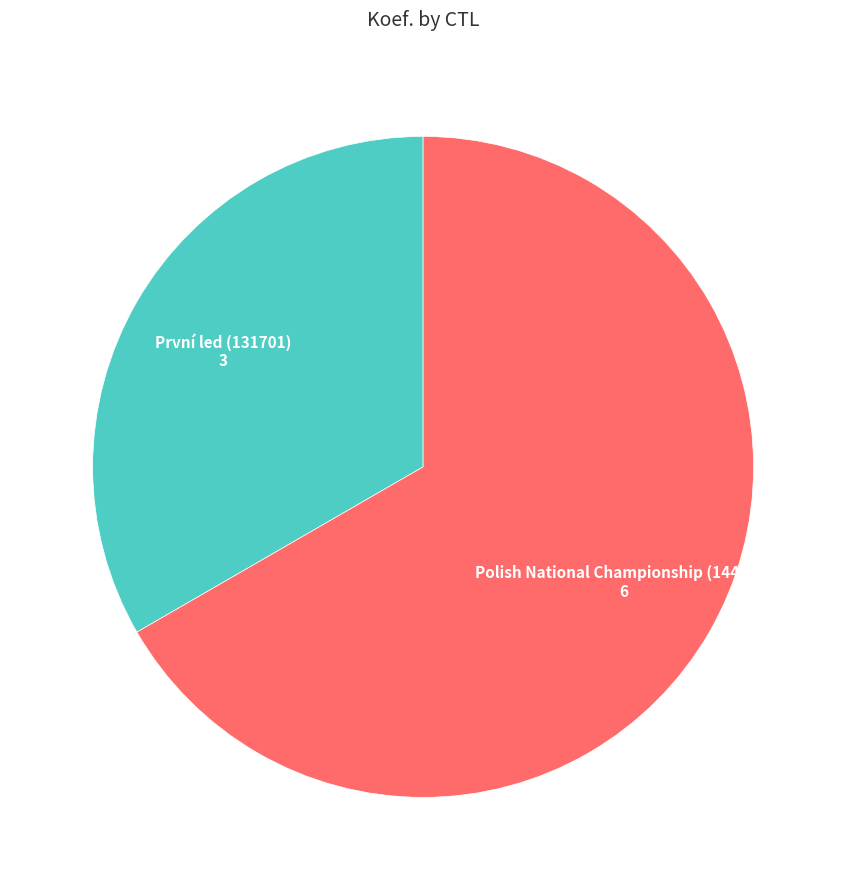

Is there any slice that represents more than half of the pie?

Yes